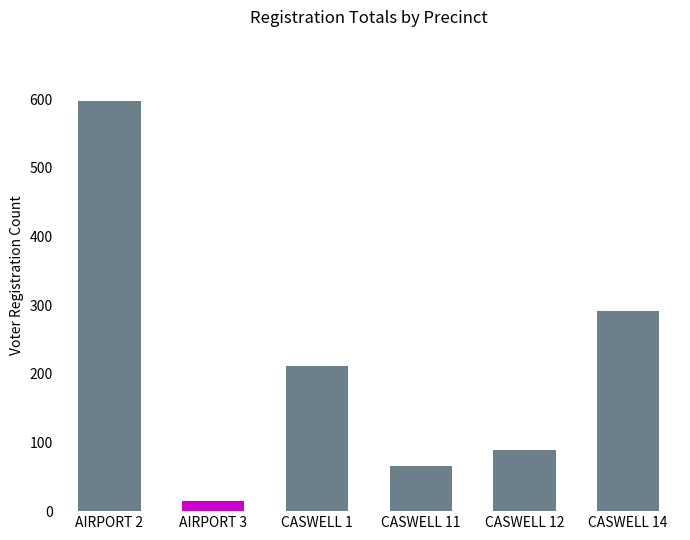

What is the sum of the values at CASWELL 12 and AIRPORT 3?

104